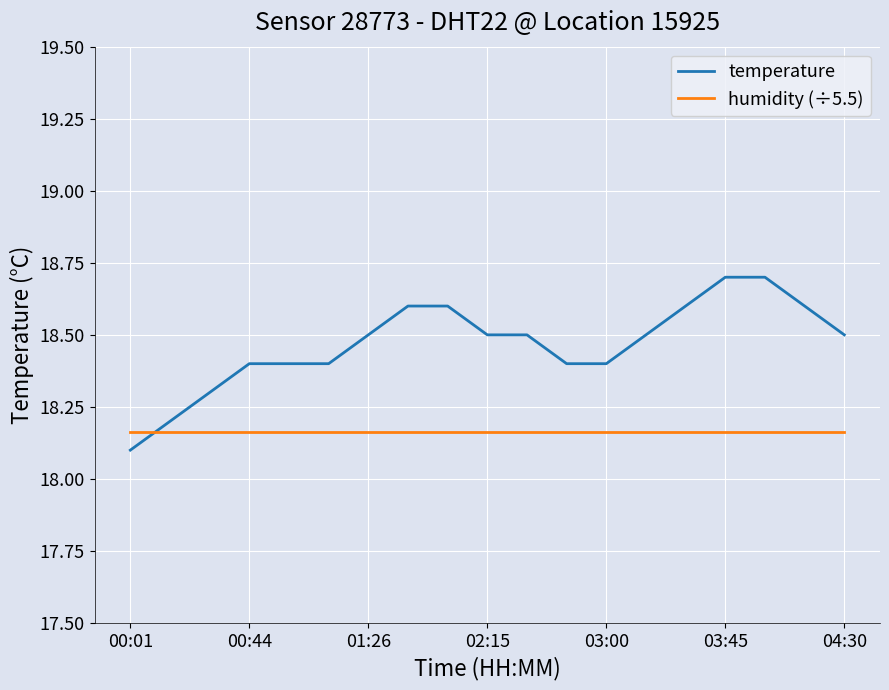

What is the sum of all humidity (÷5.5) values?

345.1